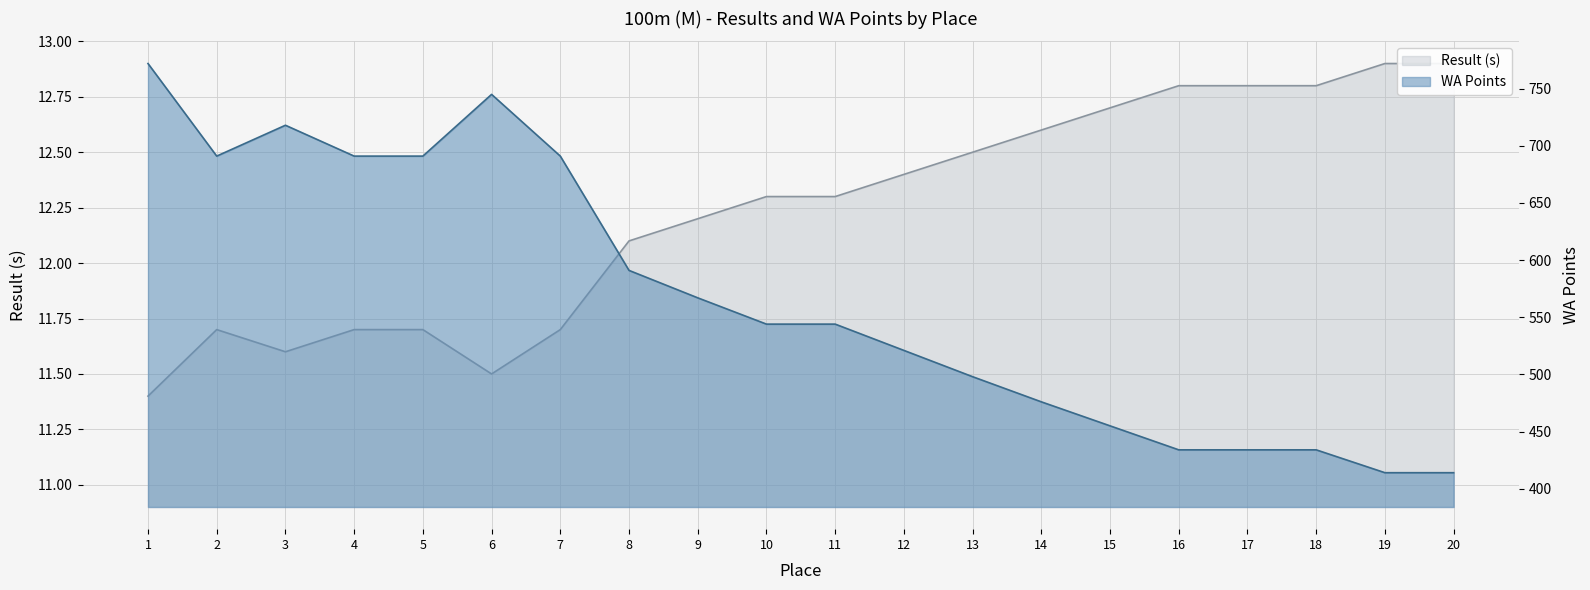

At which category does Result reach its first local valley?

3